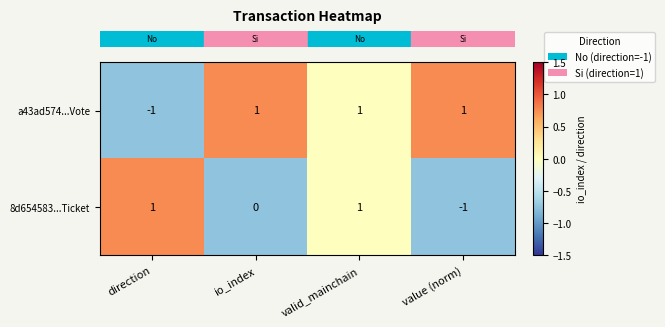

At value (norm), list the series in order from largest to smallest.

a43ad574...Vote, 8d654583...Ticket